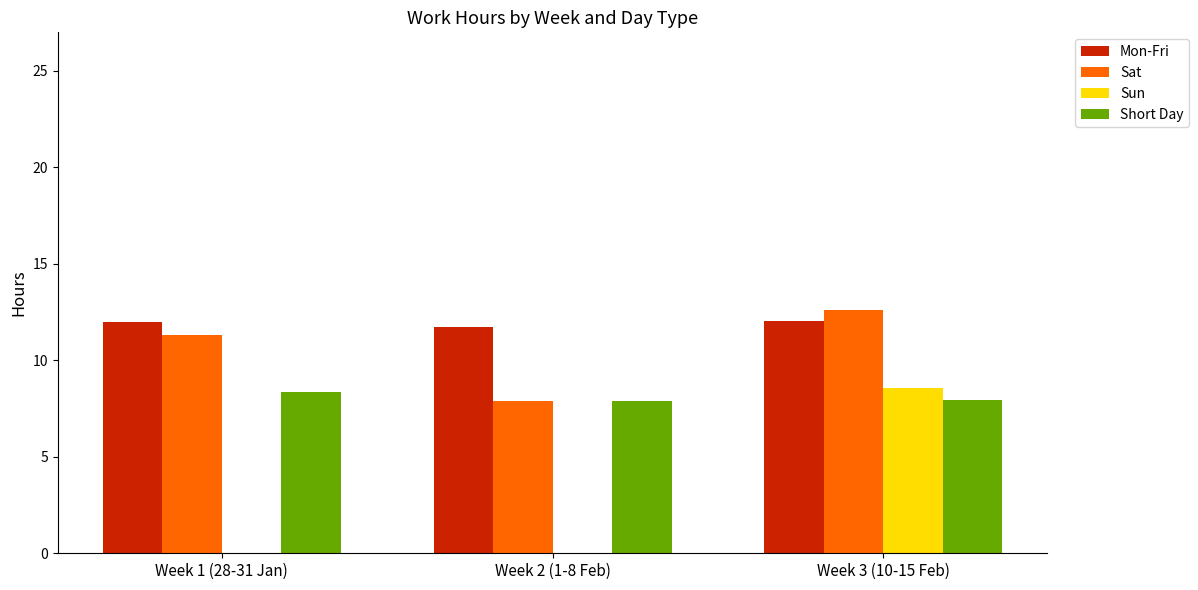

The Mon-Fri series shows 20.2 at Week 1 (28-31 Jan). True or false?

False